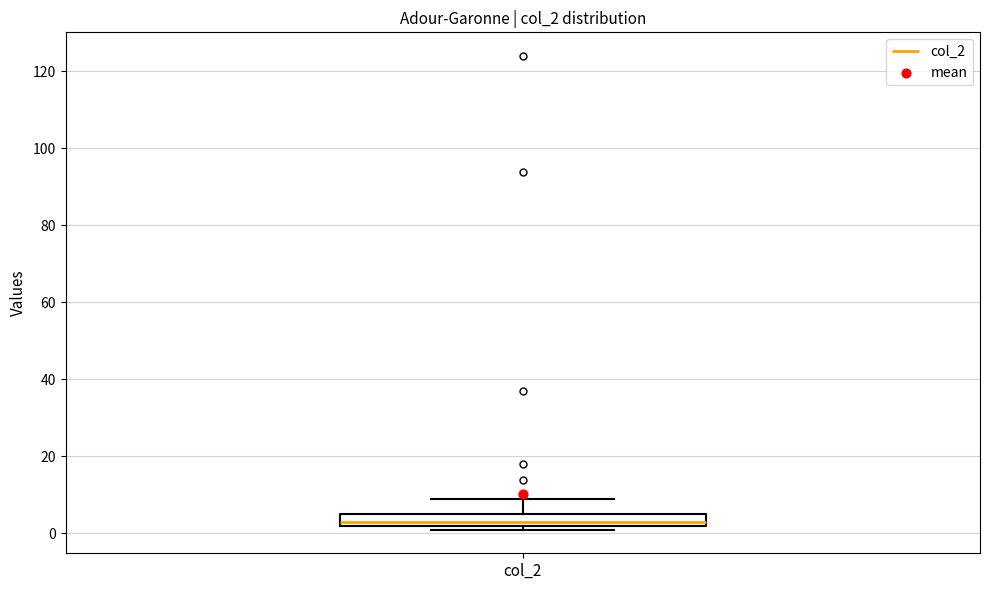

Read this box plot against the y-axis: the position of the median line, the range covered by the box, and the ends of both whiskers. The values are not printed on the chart, so give them approximately, as read against the axis.

median 4, box 2 to 6, whiskers 2 (just below the box's lower edge) to 10